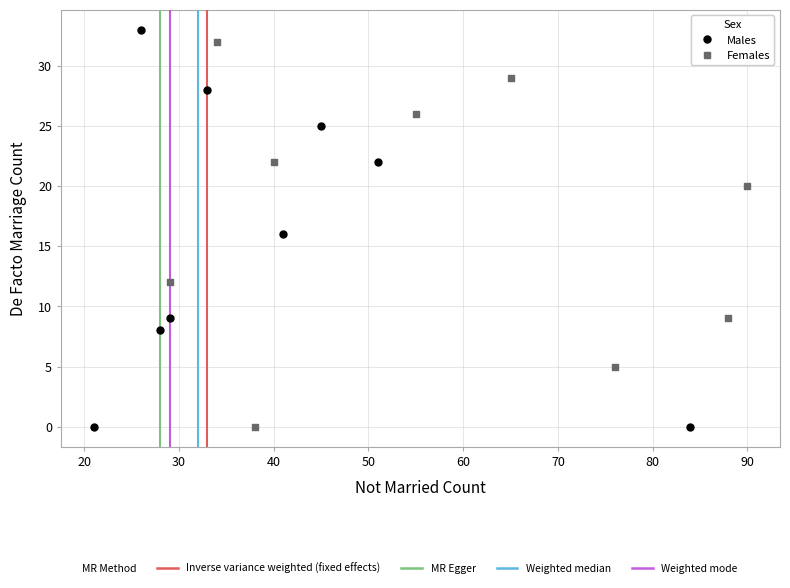

Which series has the largest Y range (max minus min)?

Males